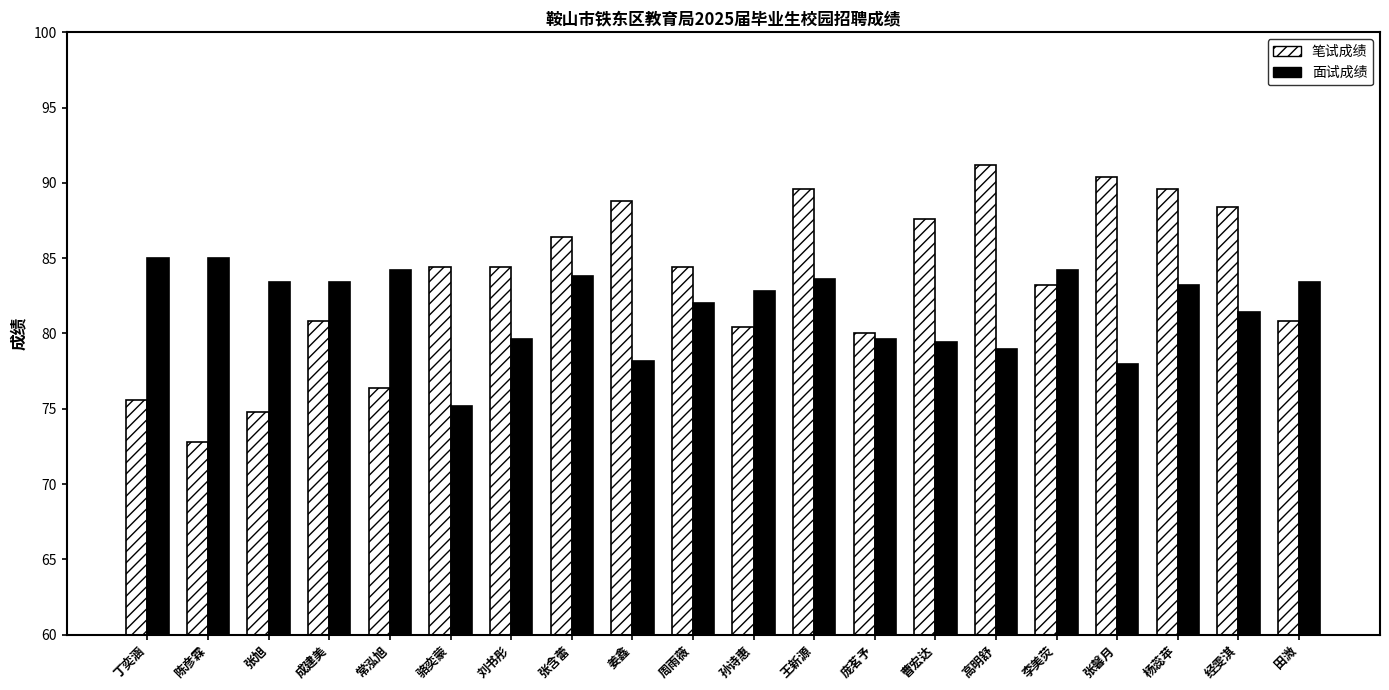

What is the difference between the highest and lowest values at 常泓旭?

7.8